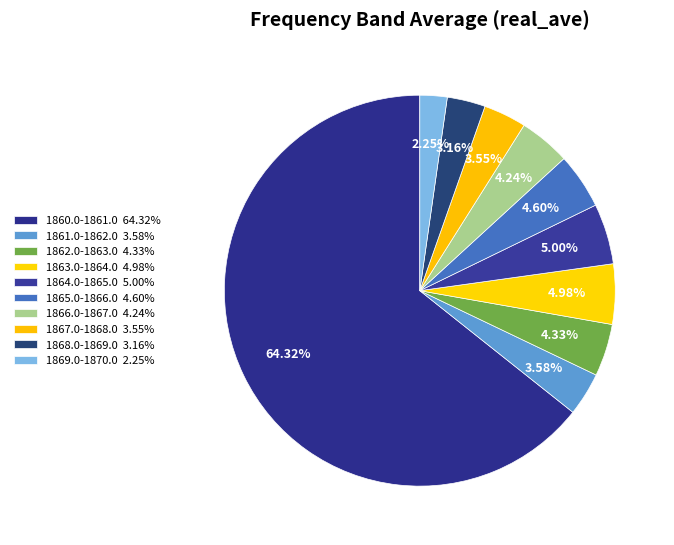

Rank the categories by value from lowest to highest.

1869.0-1870.0, 1868.0-1869.0, 1867.0-1868.0, 1861.0-1862.0, 1866.0-1867.0, 1862.0-1863.0, 1865.0-1866.0, 1863.0-1864.0, 1864.0-1865.0, 1860.0-1861.0